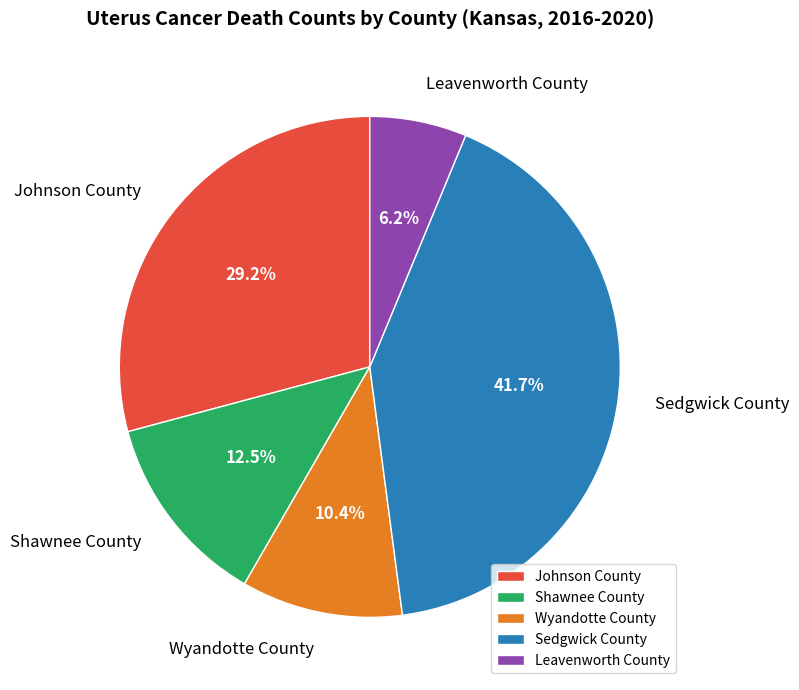

How many slices are in this pie chart?

5